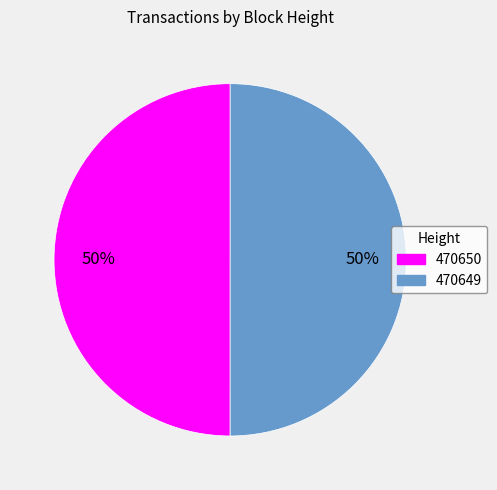

What is the ratio of the value at 470650 to the value at 470649?

1.0